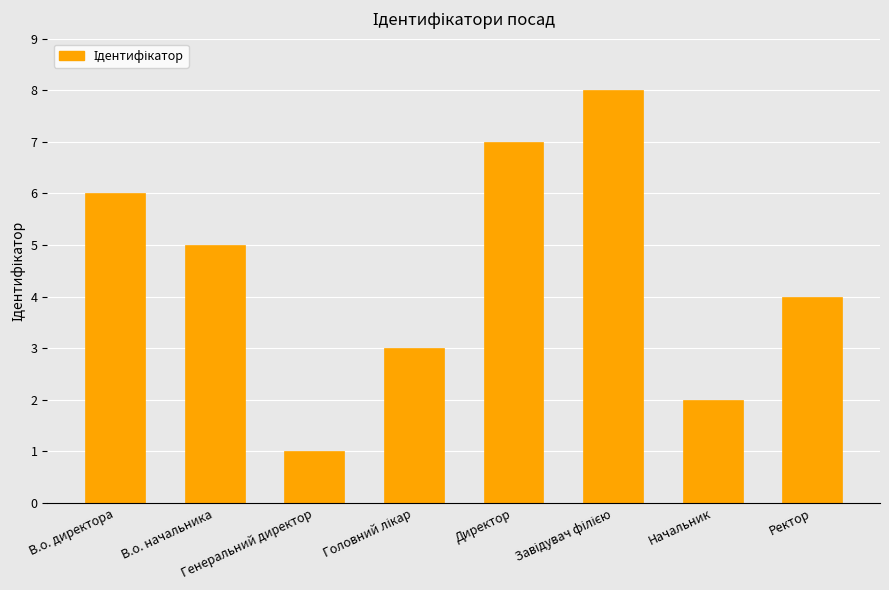

What is the greatest value displayed?

8